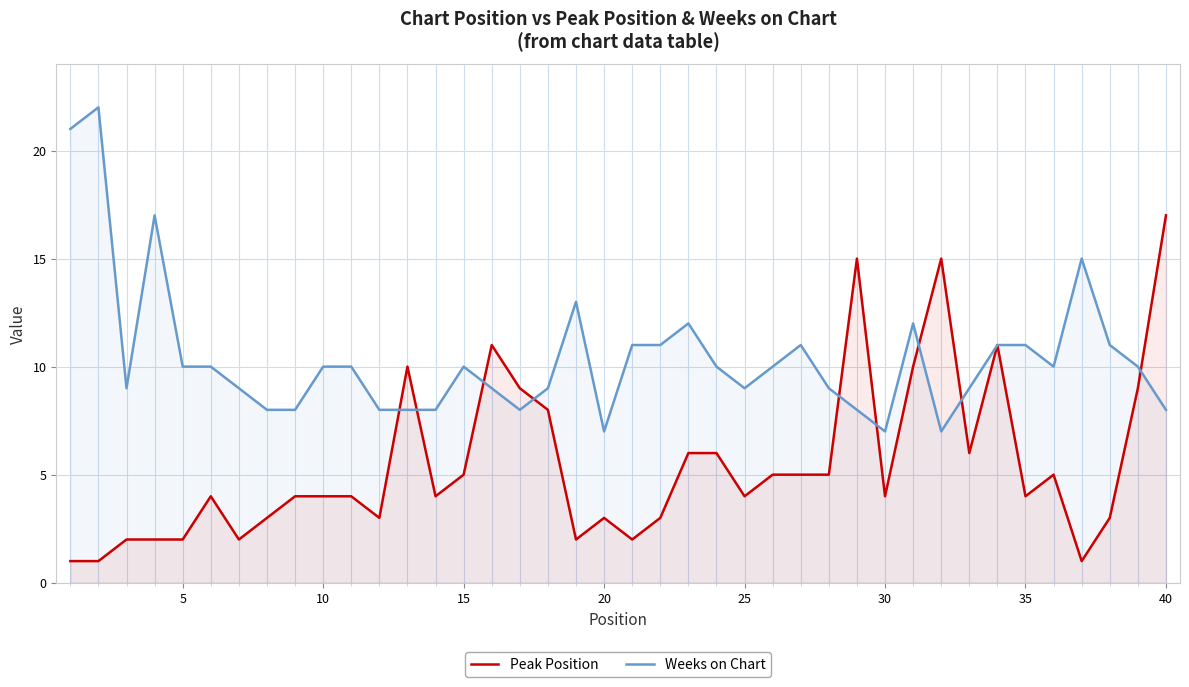

True or false: Weeks on Chart and Peak Position intersect in this chart.

True